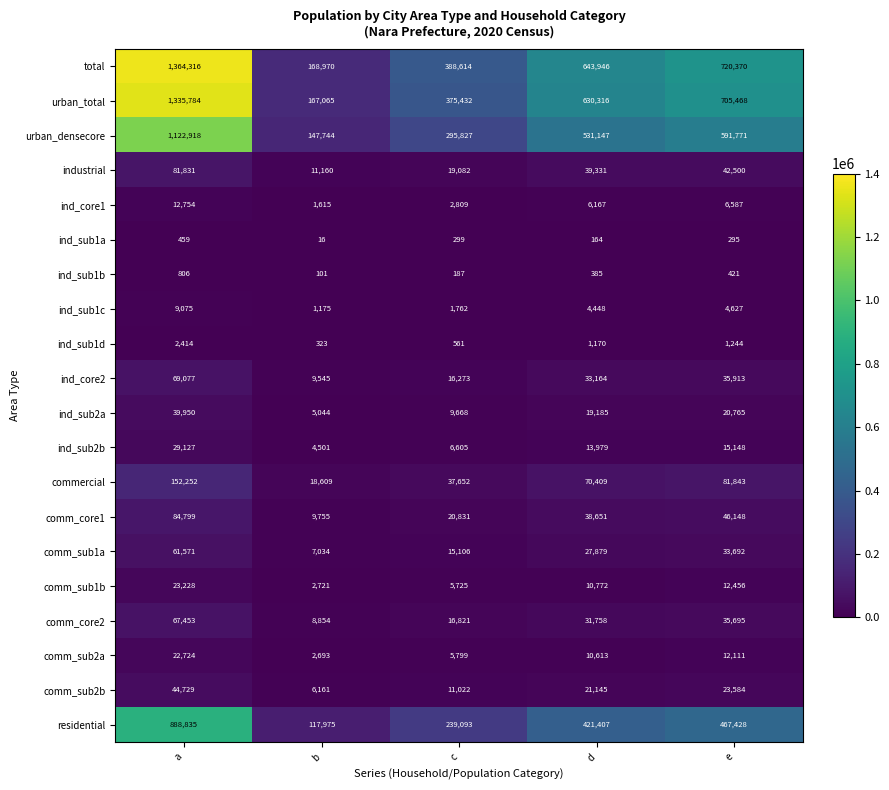

What is the difference between the highest and lowest values at e?

720075